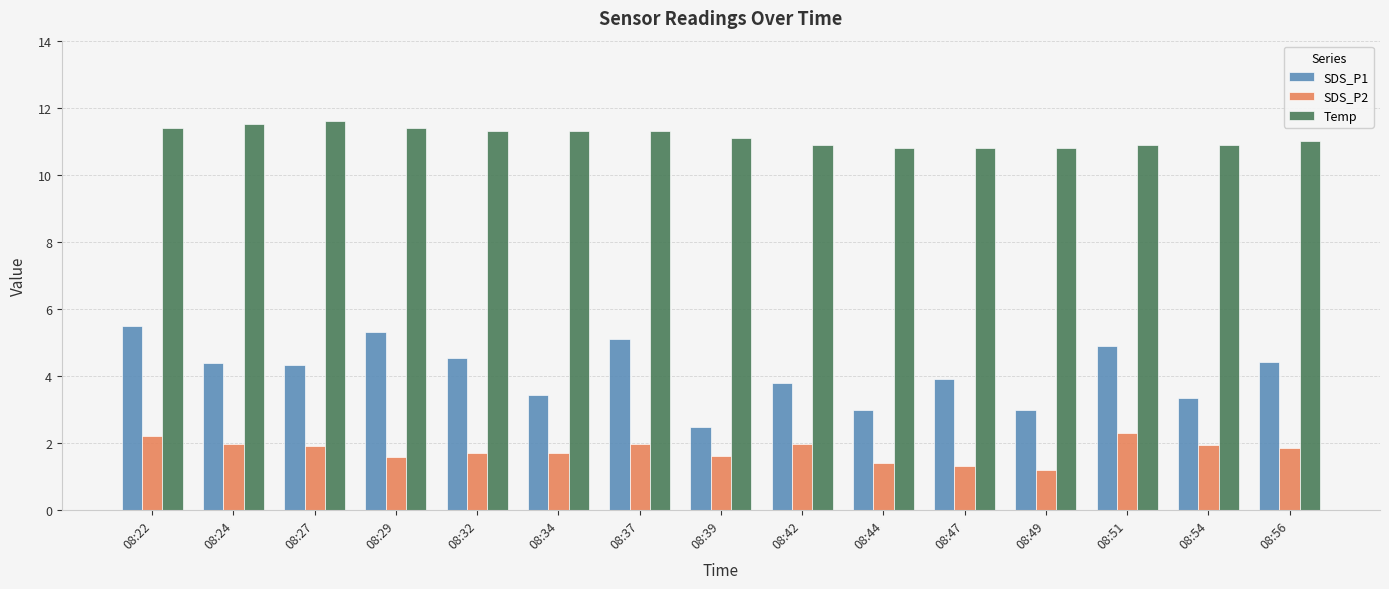

At 08:54, list the series in order from largest to smallest.

Temp, SDS_P1, SDS_P2